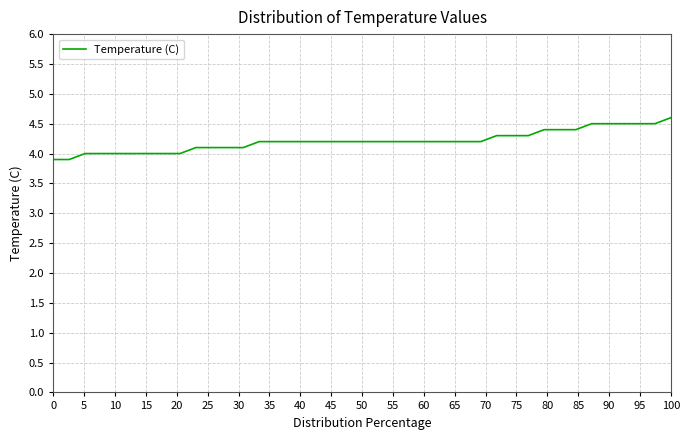

What is the average value?

4.2